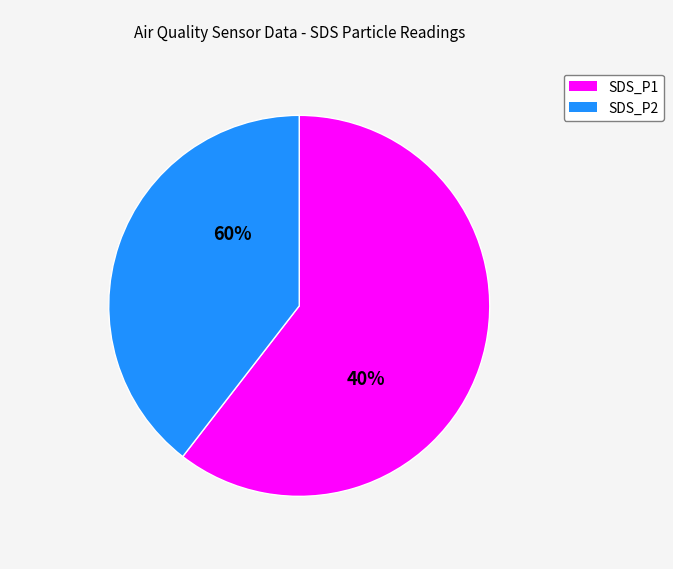

Combined, what portion of the pie is SDS_P1 and SDS_P2?

100.0%